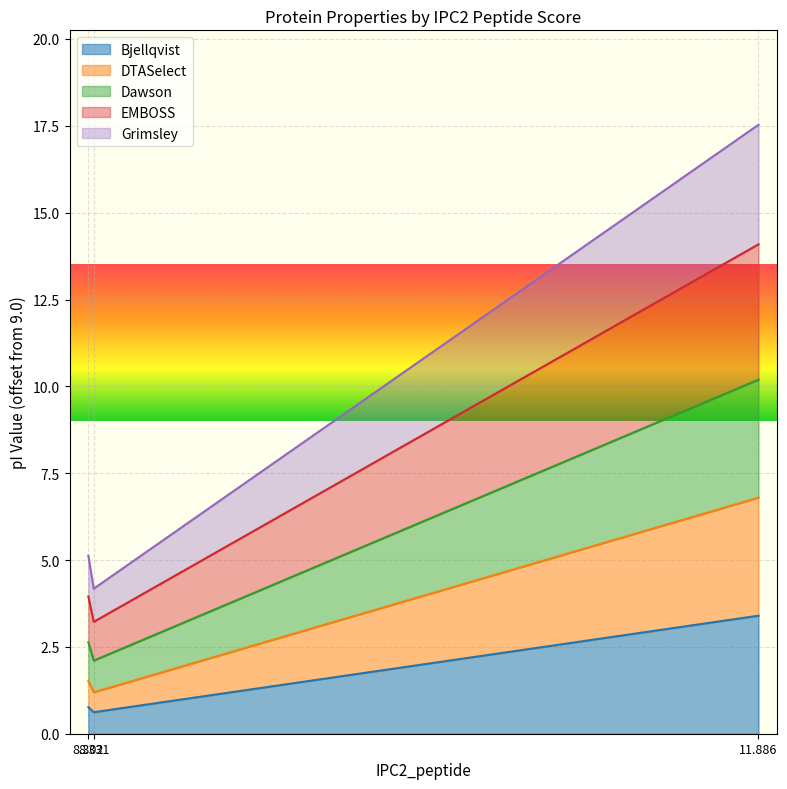

What are all the series names shown in the legend?

Bjellqvist, DTASelect, Dawson, EMBOSS, Grimsley